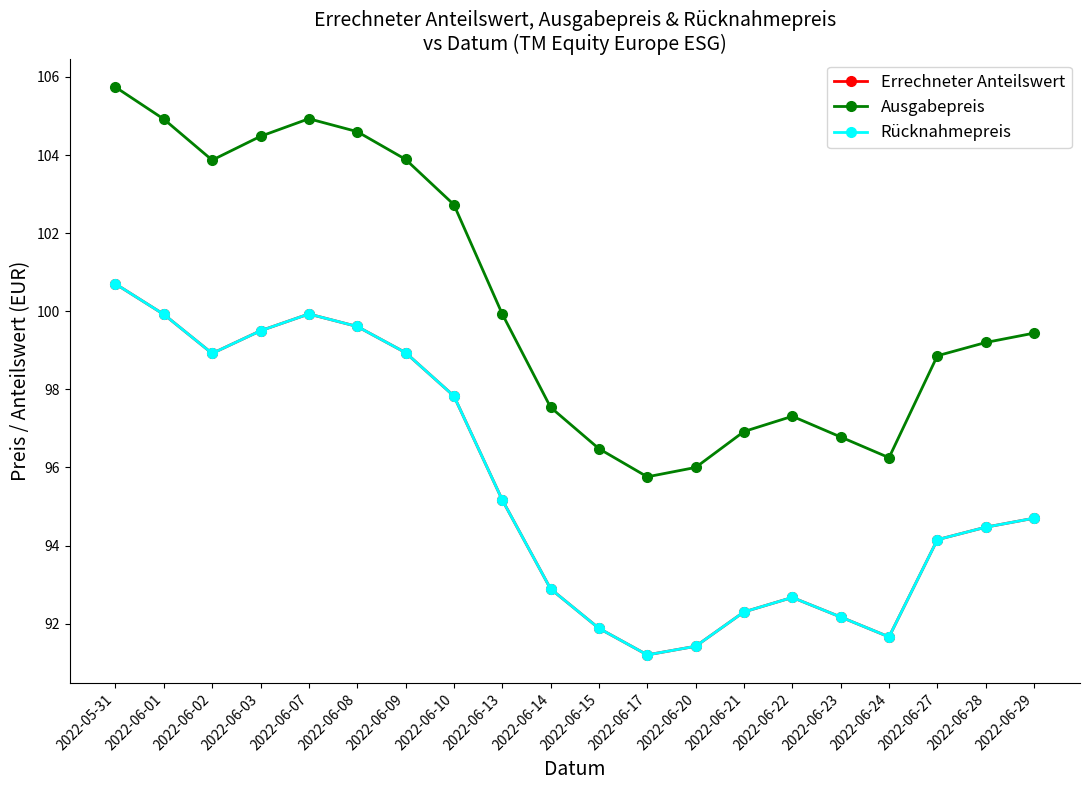

What position from the right is 2022-06-20?

8